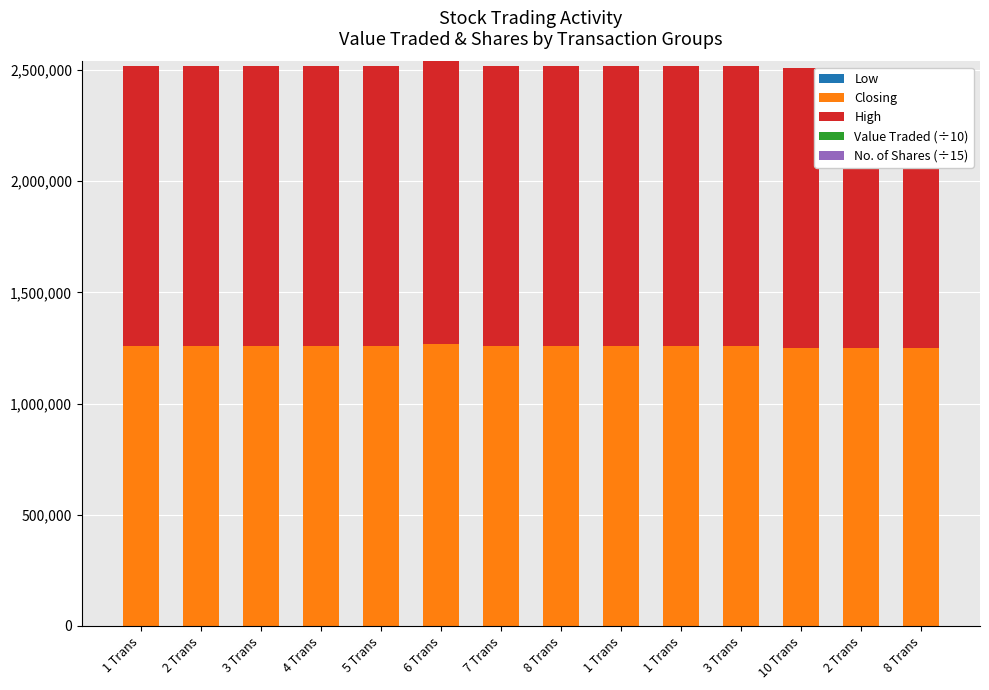

What is the difference between the maximum and second lowest values in the High series?

19980.0